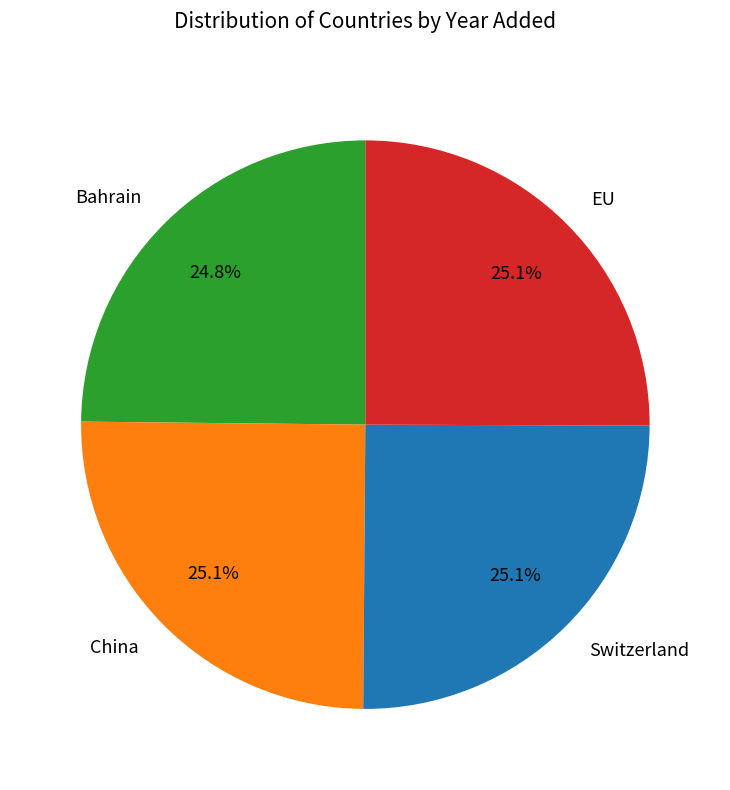

What is the ratio of the value at Switzerland to the value at China?

1.0